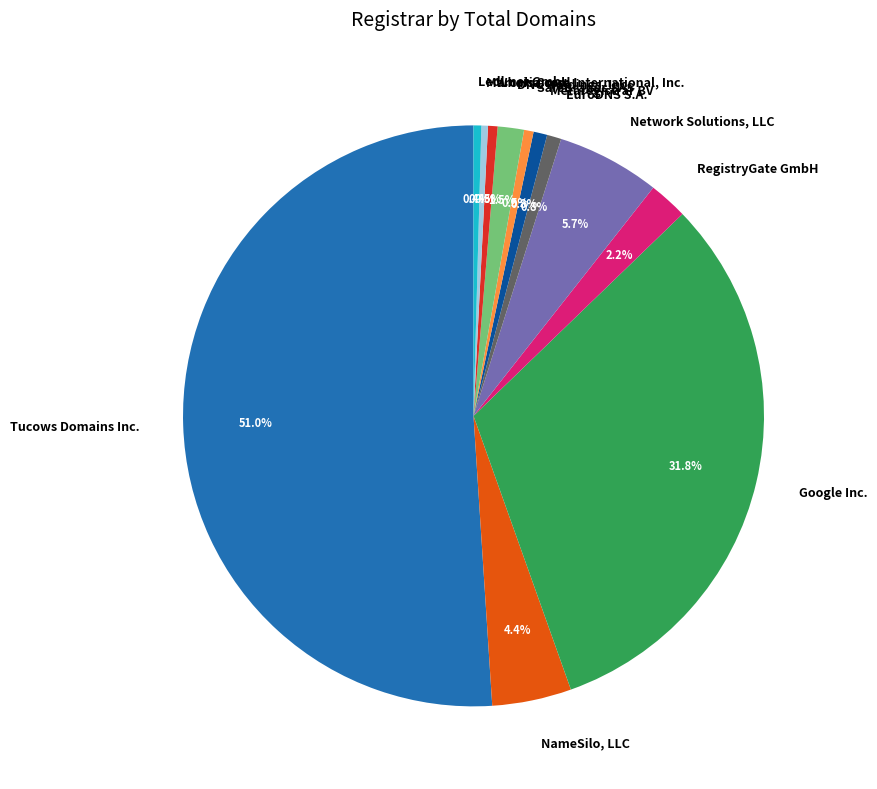

To the nearest percent, what is the difference between the largest and smallest slice percentages?

51%